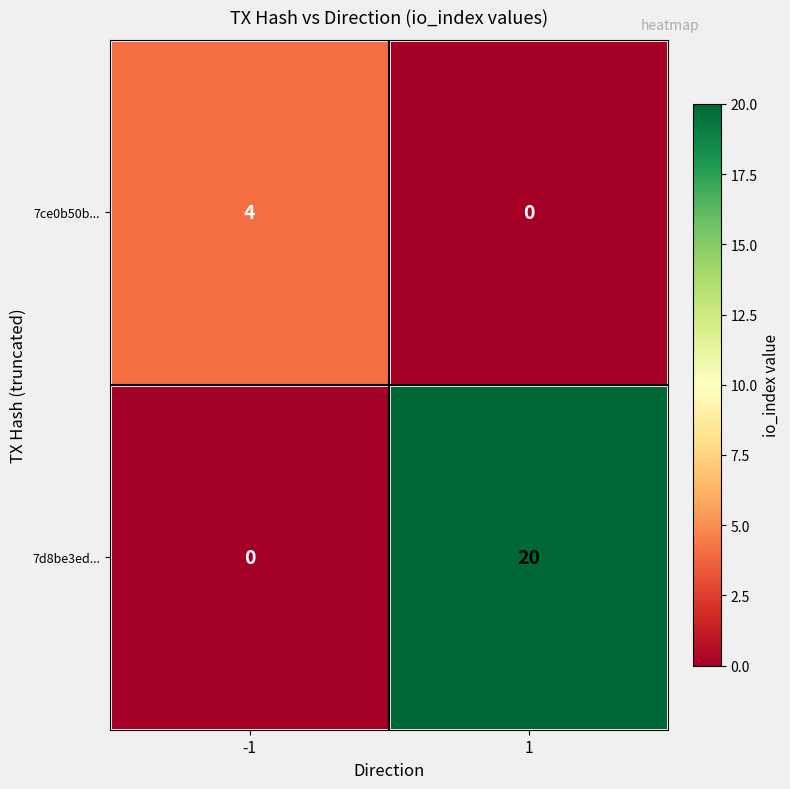

Reading left to right, transcribe all the data shown in this chart.

7ce0b50b...: -1=4	1=0
7d8be3ed...: -1=0	1=20